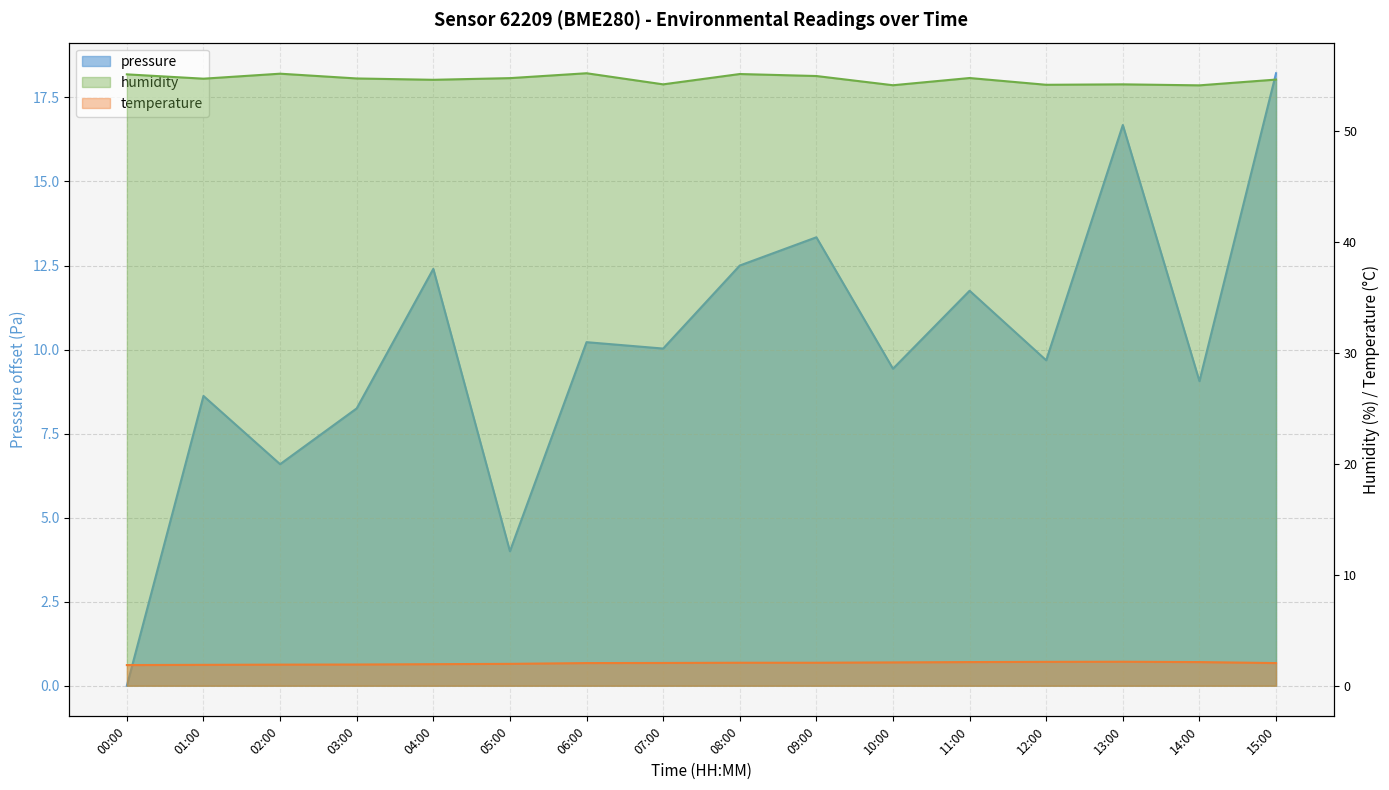

Rank the series at 03:00 from highest to lowest value.

humidity, pressure, temperature